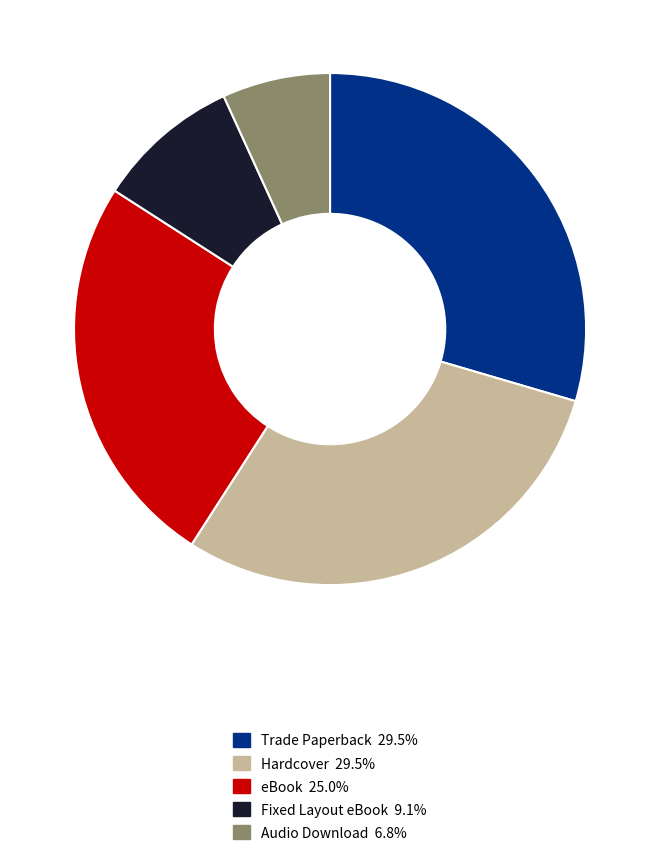

Which has a higher value, Fixed Layout eBook or Audio Download?

Fixed Layout eBook